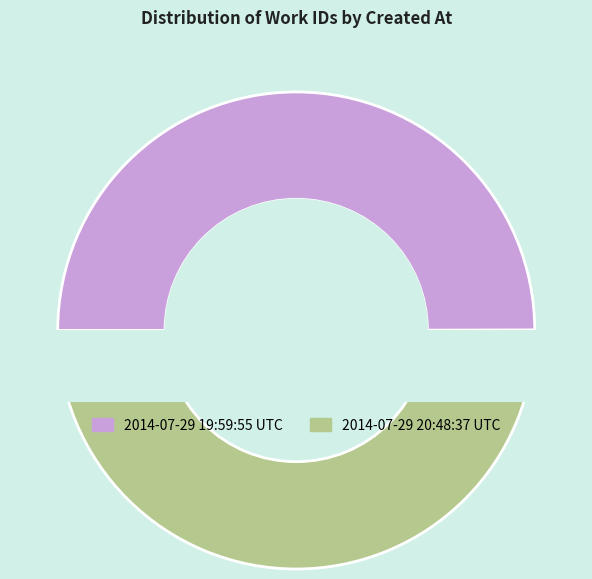

Rank the categories by value from lowest to highest.

2014-07-29 19:59:55 UTC, 2014-07-29 20:48:37 UTC